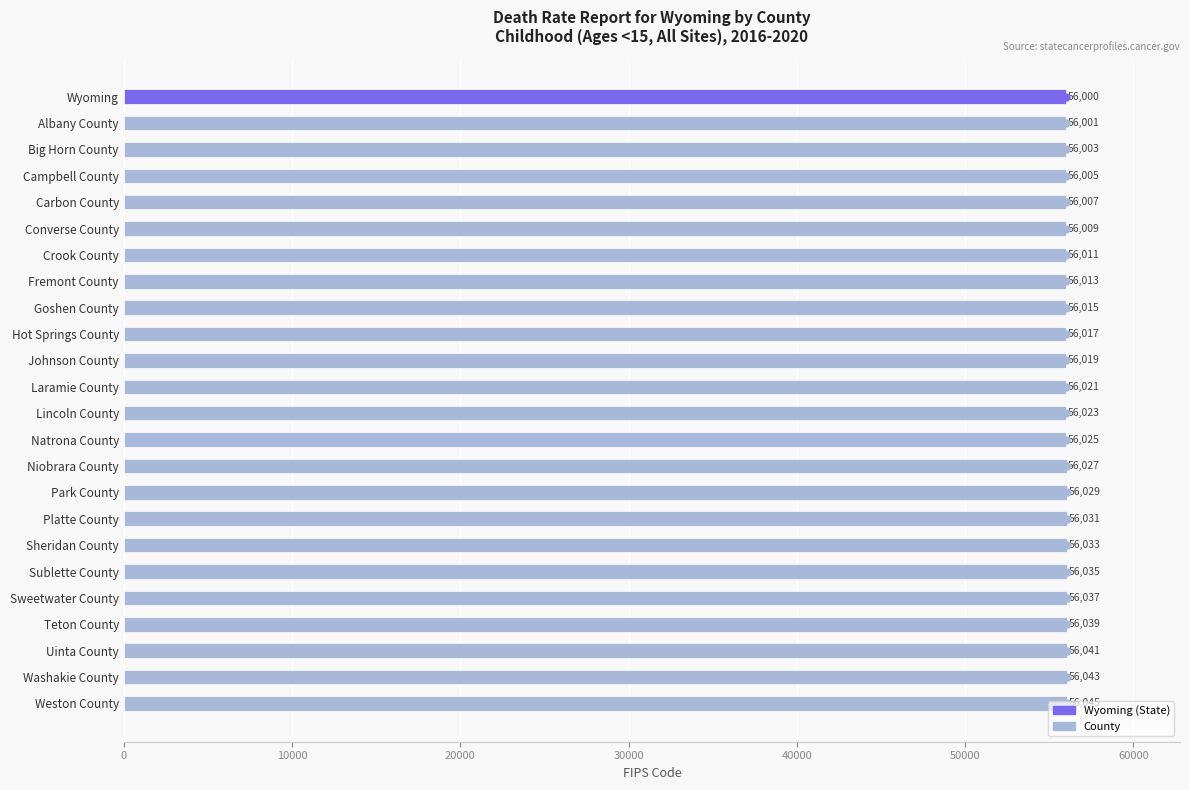

How many bars are there in total?

24